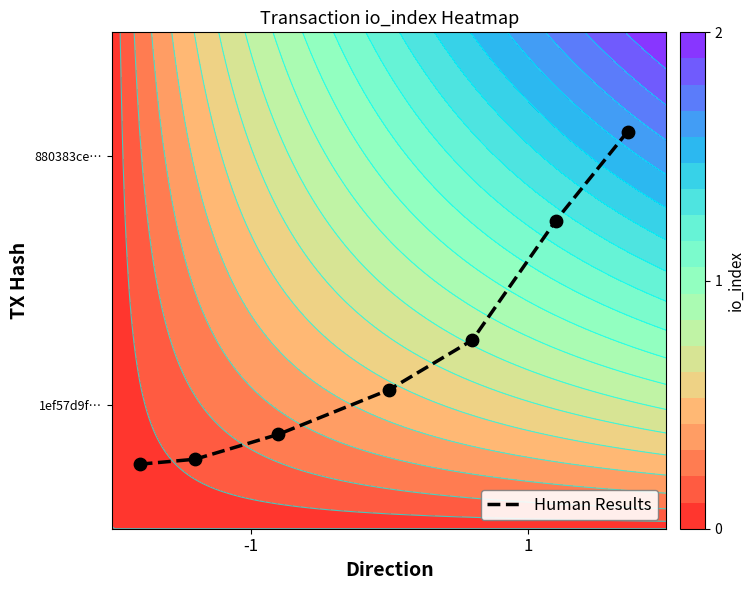

Reading left to right, list all the values displayed in this chart.

0.1	0.1	0.2	0.3	0.4	0.6	0.8